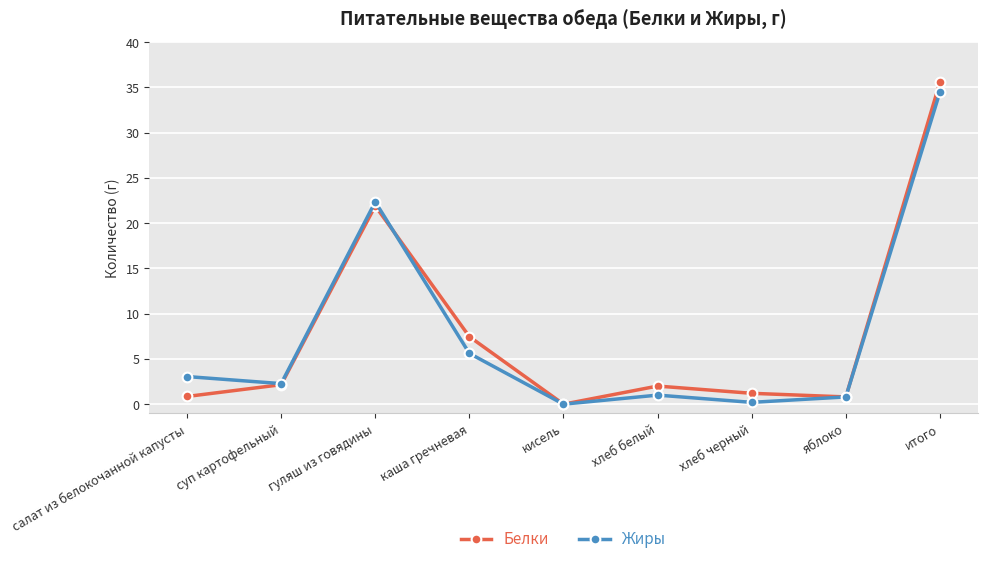

Does the chart display data point markers on the line(s)?

Yes